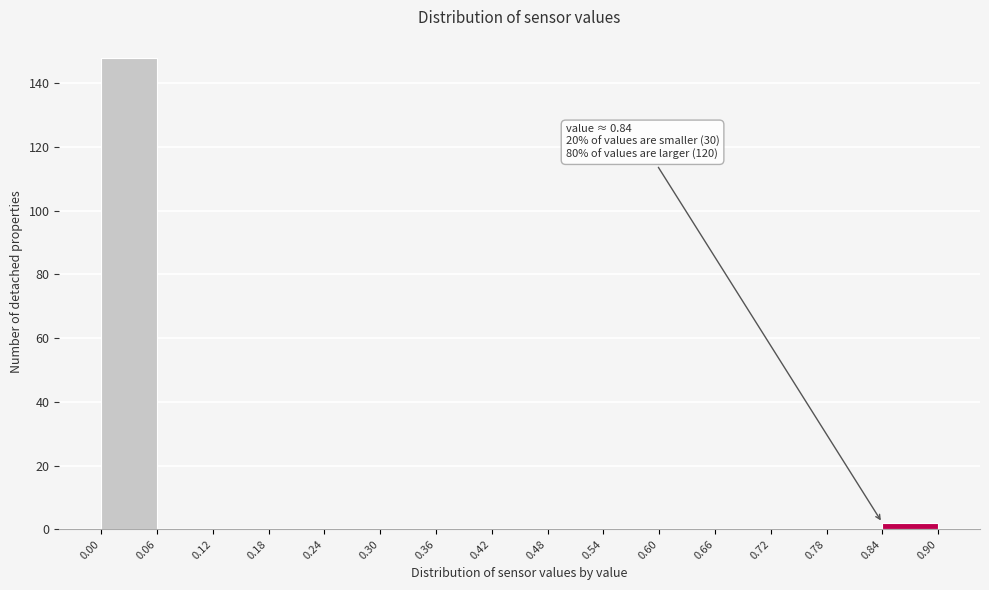

Which range on the x-axis has the tallest bar?

0.00 to 0.06